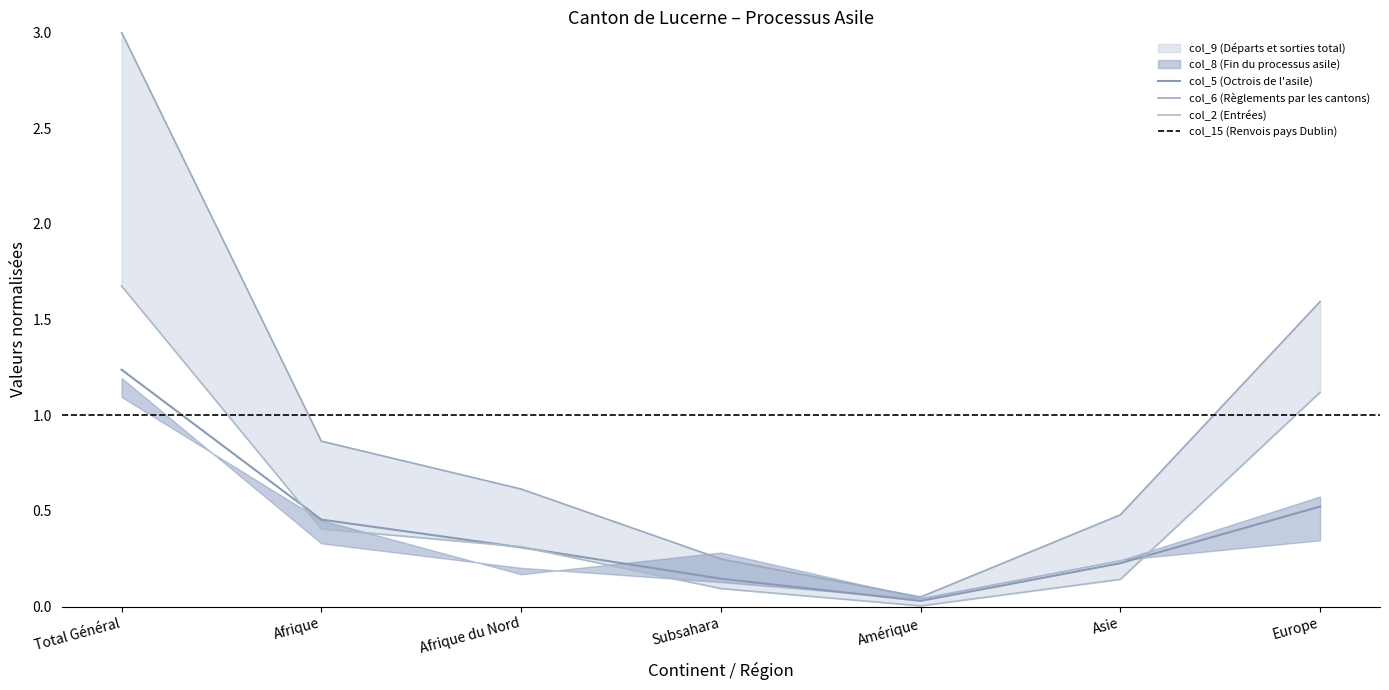

At which category does the chart reach its peak across all series?

Total Général